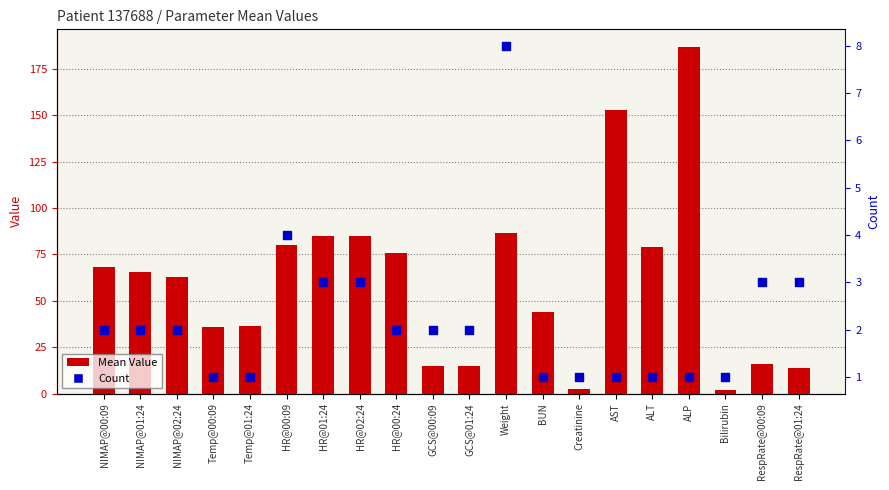

Which series contains the lowest Y value?

Count